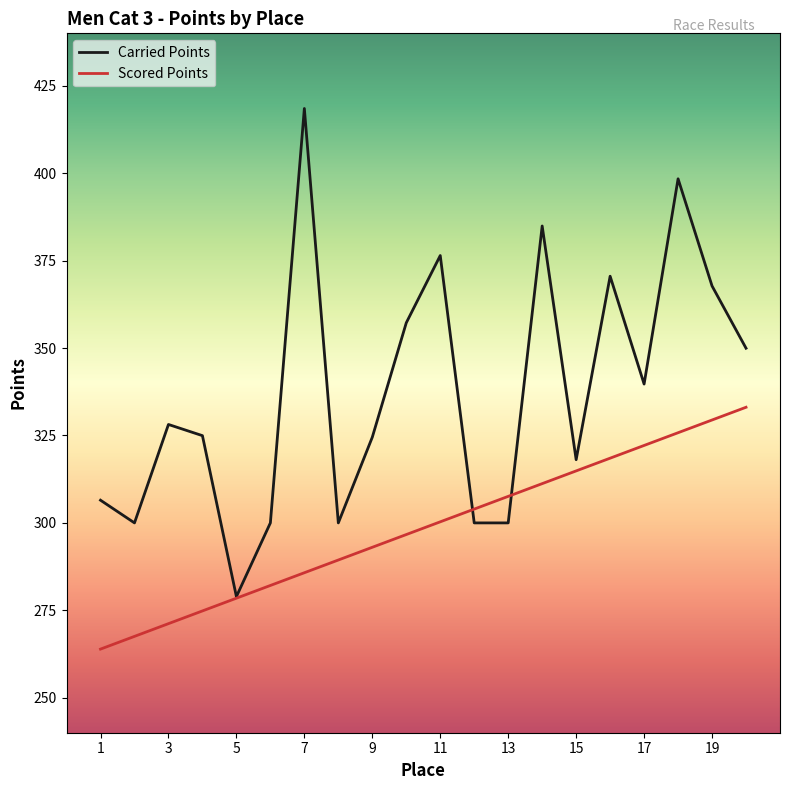

Which series has the widest spread of values?

Carried Points